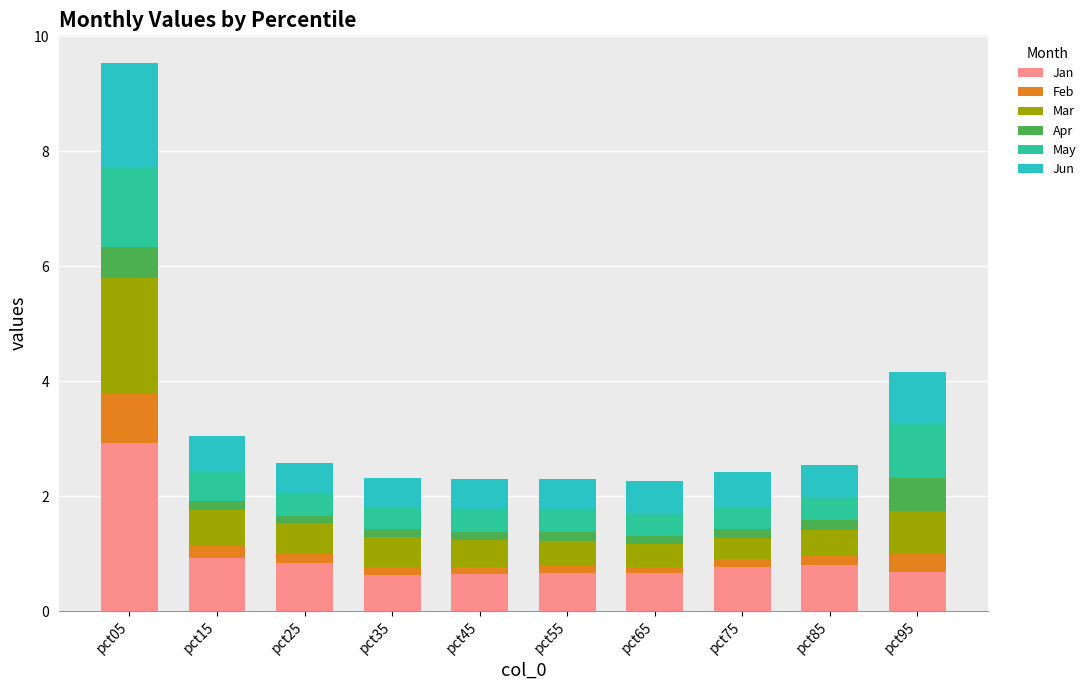

What is the difference between the maximum and second lowest values in the Jan series?

2.3